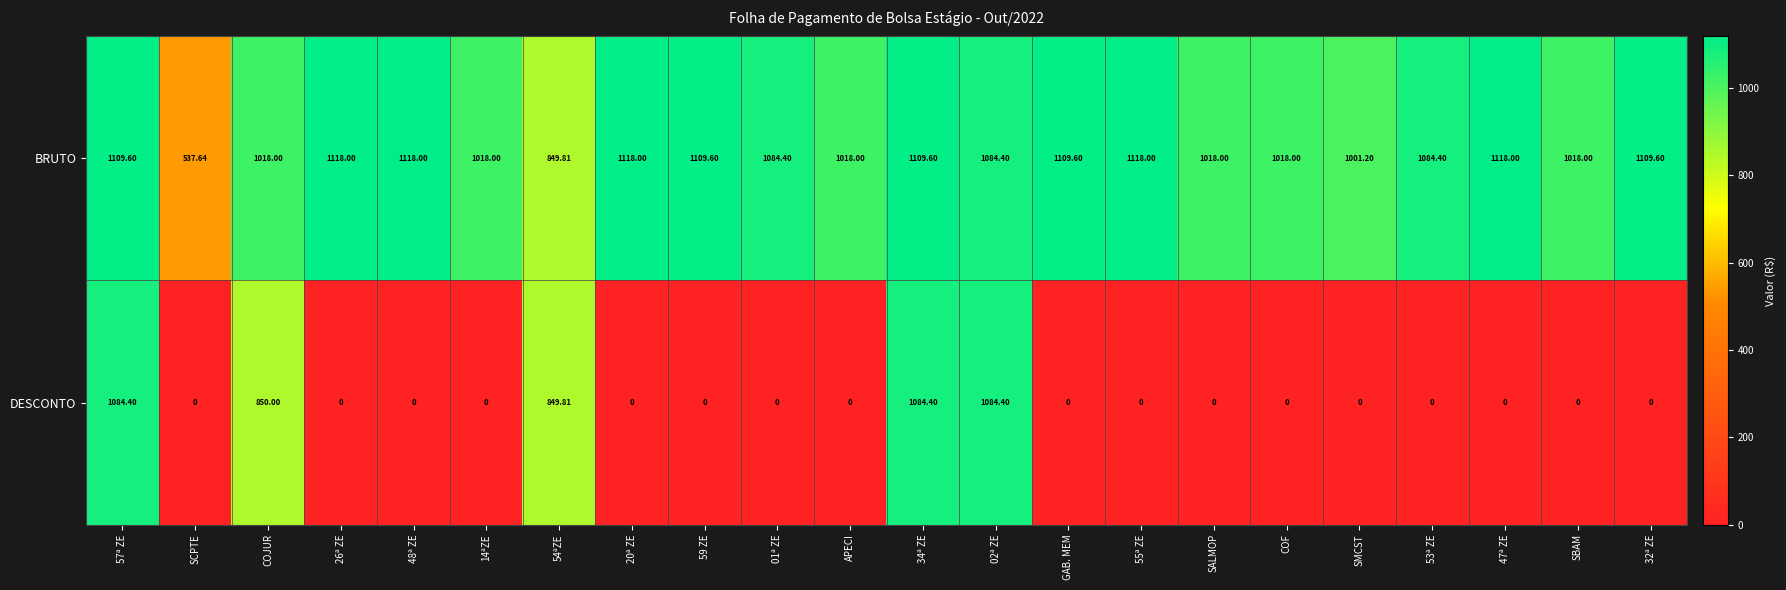

At which label does BRUTO reach its minimum?

SCPTE